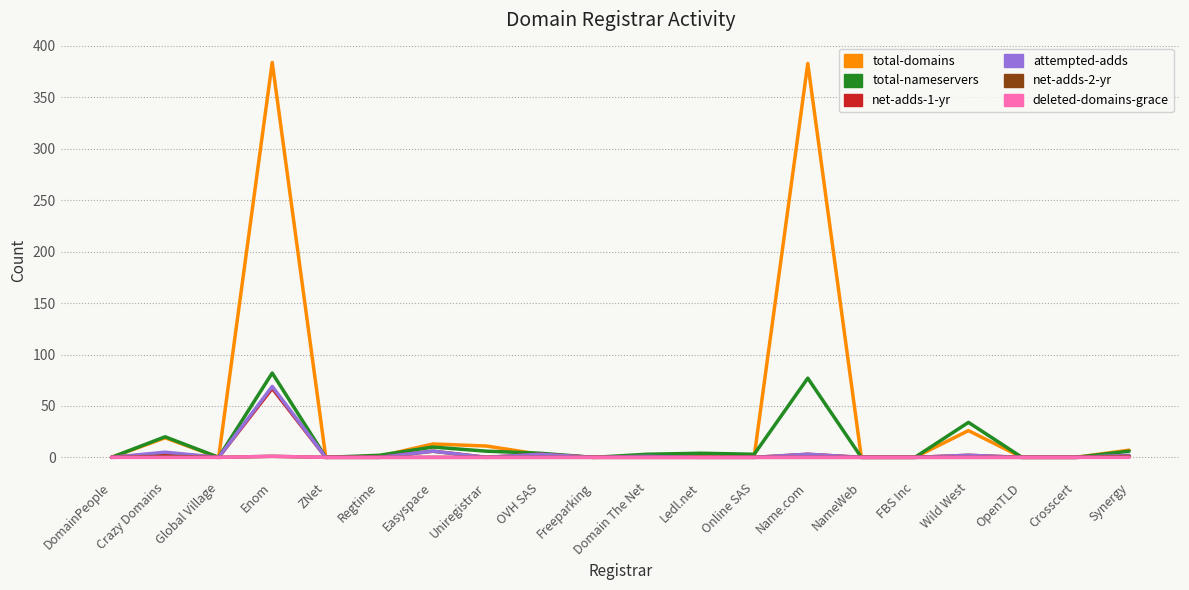

How many lines are shown in the chart?

6